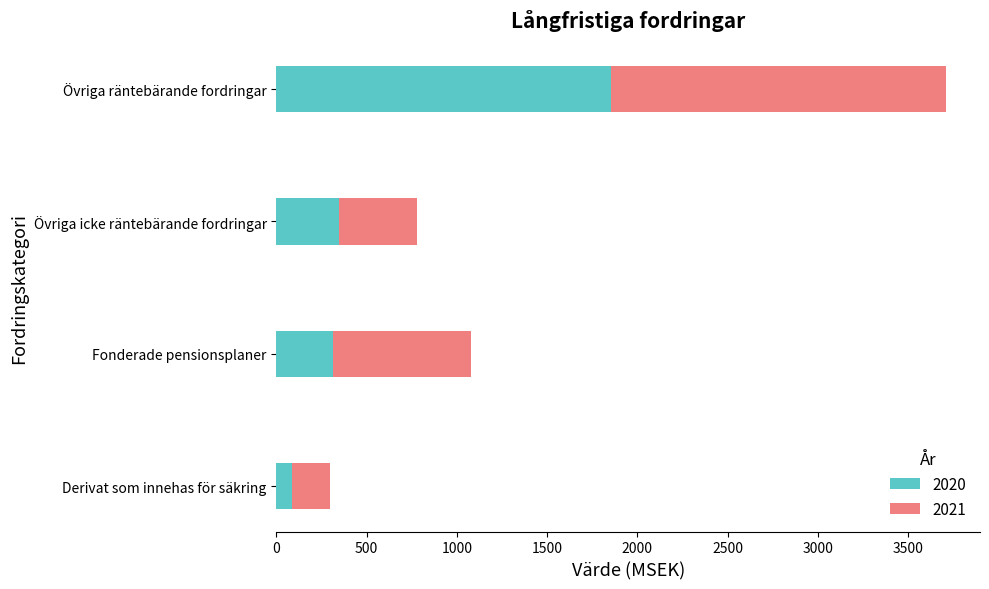

The value of 2020 at Derivat som innehas för säkring is 85. True or false?

True